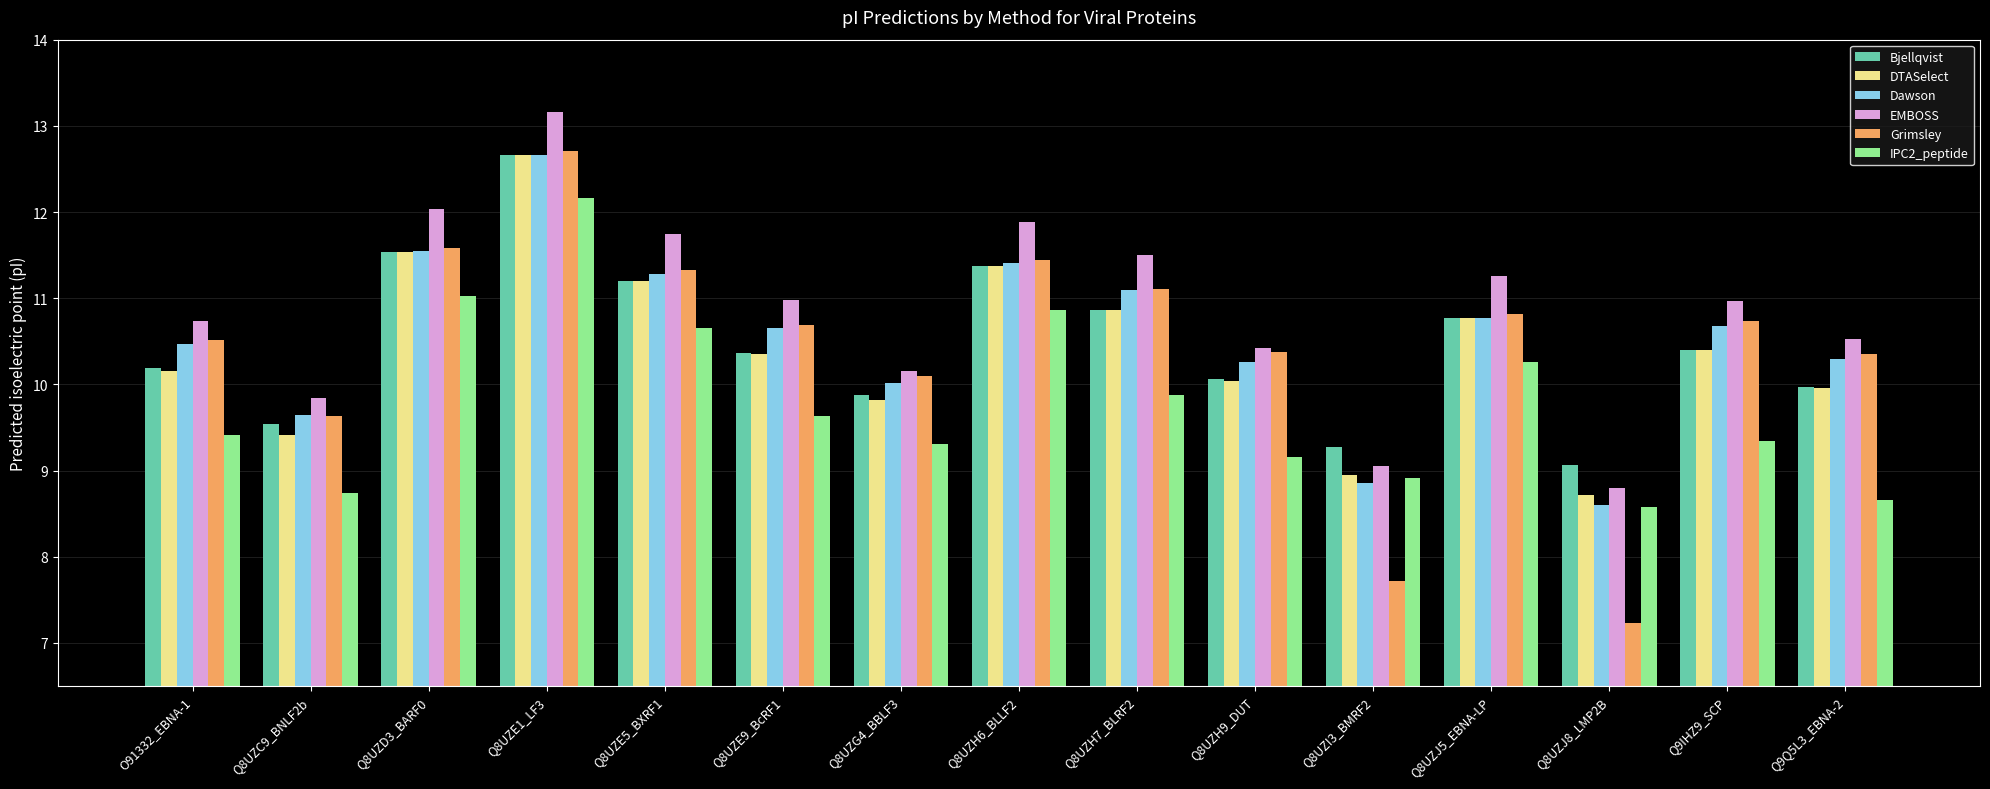

What is the difference between the maximum and second lowest values in the EMBOSS series?

4.1